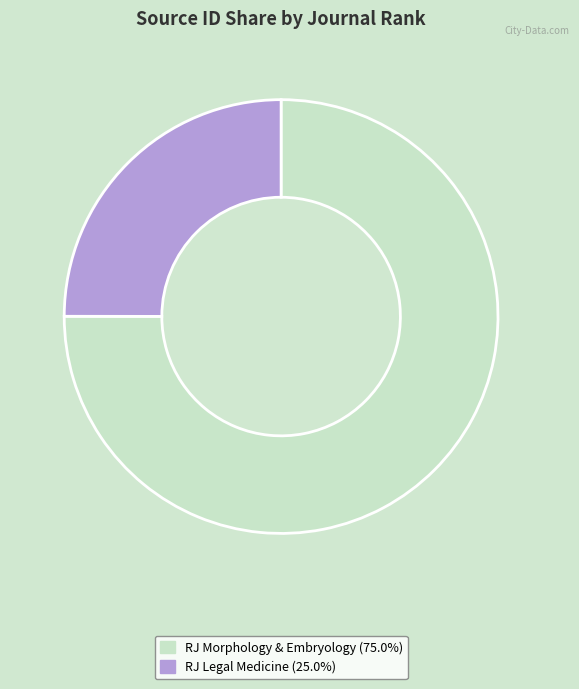

Approximately how many times larger is the value at RJ Morphology & Embryology (75.0%) compared to RJ Legal Medicine (25.0%)?

3.0